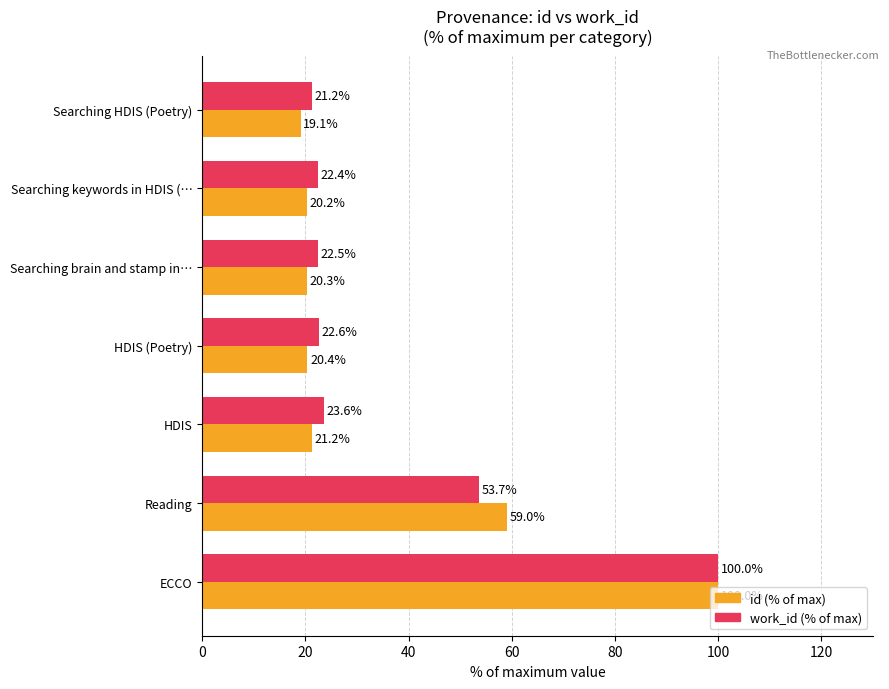

What value does the work_id (% of max) series have at Searching keywords in HDIS (…?

22.4